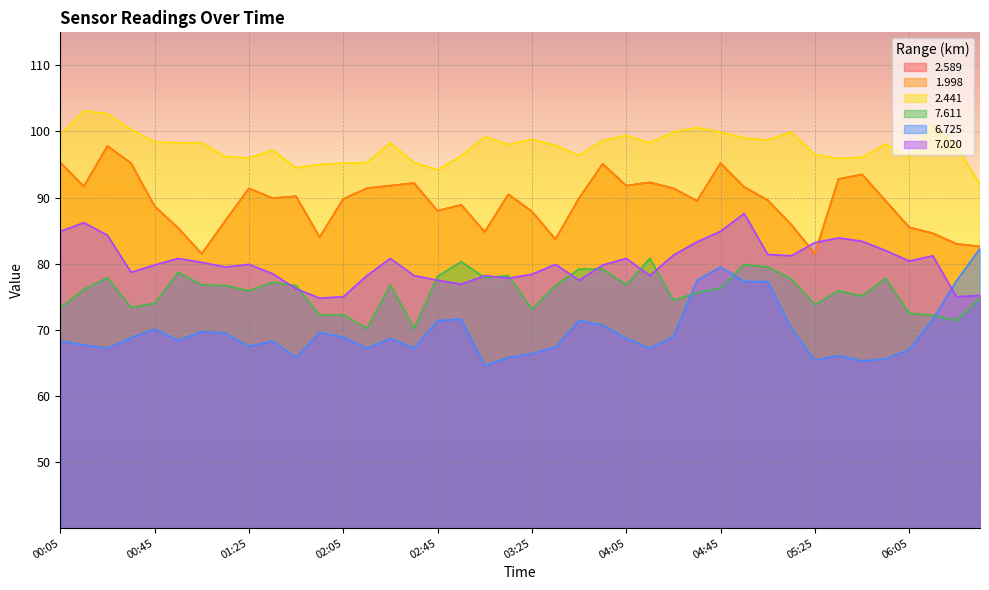

At which label does 7.020 first exceed 79?

00:05